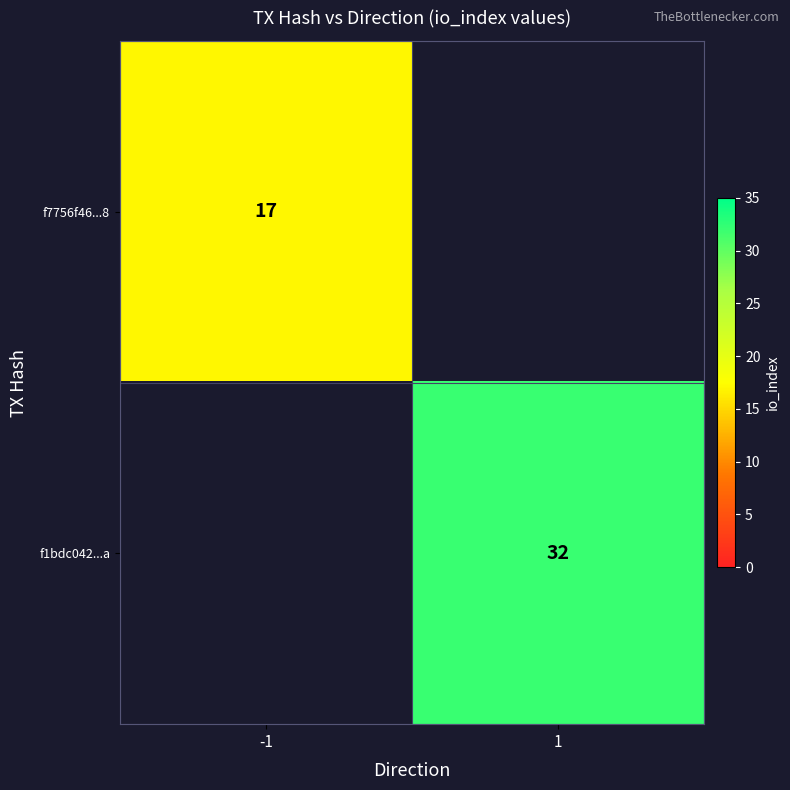

The f7756f46...8 series shows 7 at -1. True or false?

False